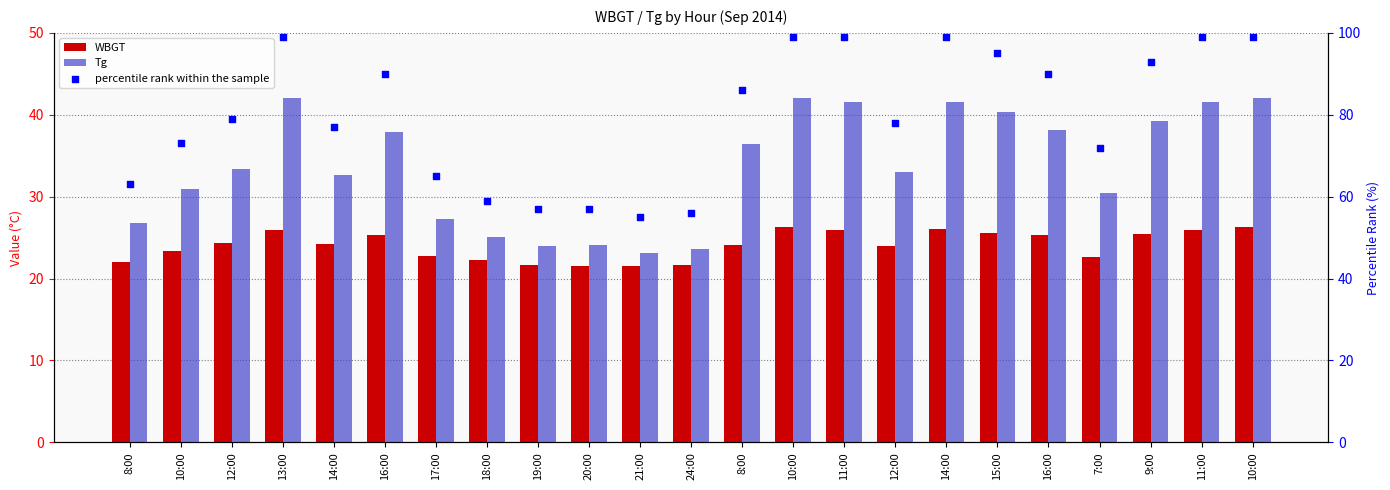

Which series has the widest spread of Y values?

percentile rank within the sample